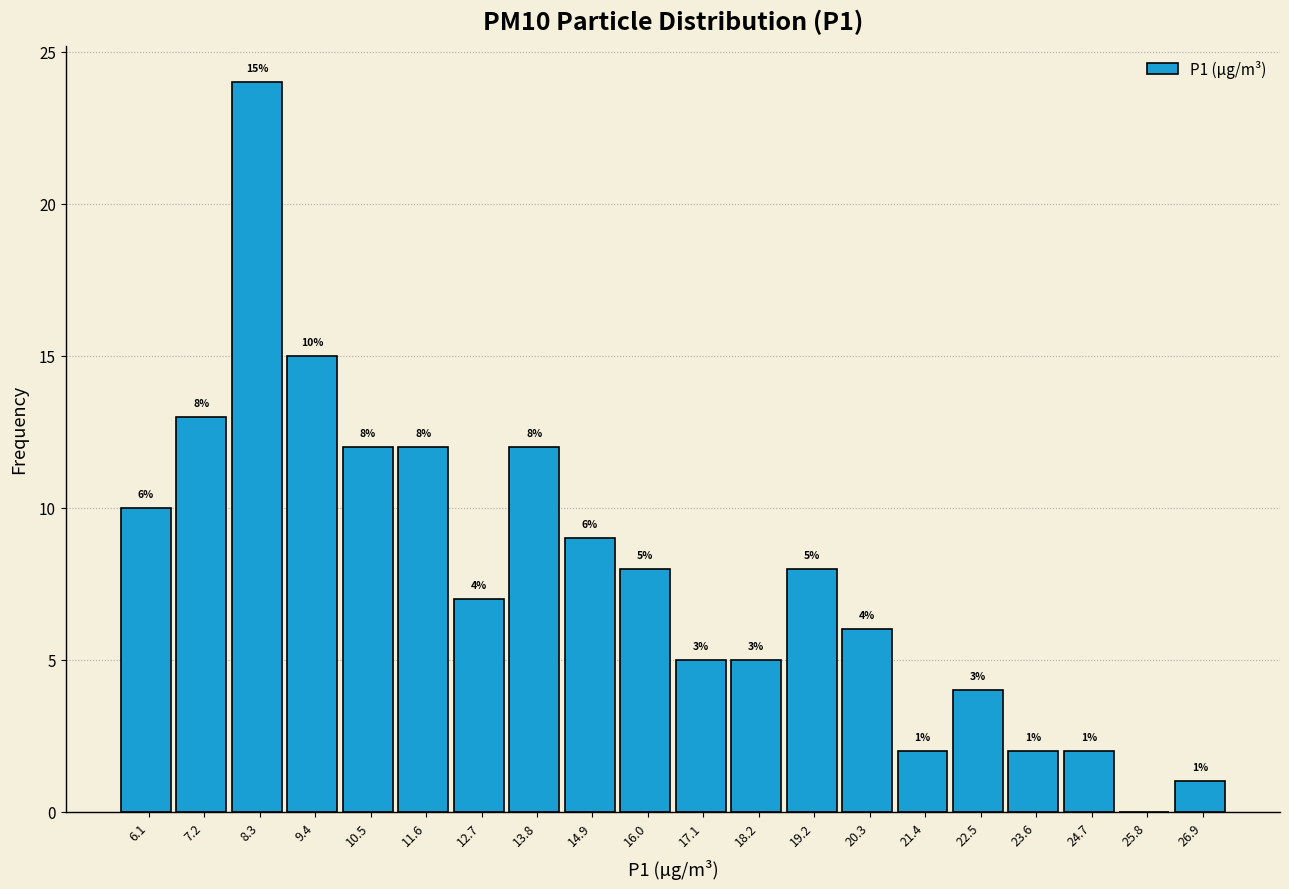

Over which range of the x-axis is the bar tallest?

7.8 to 8.8